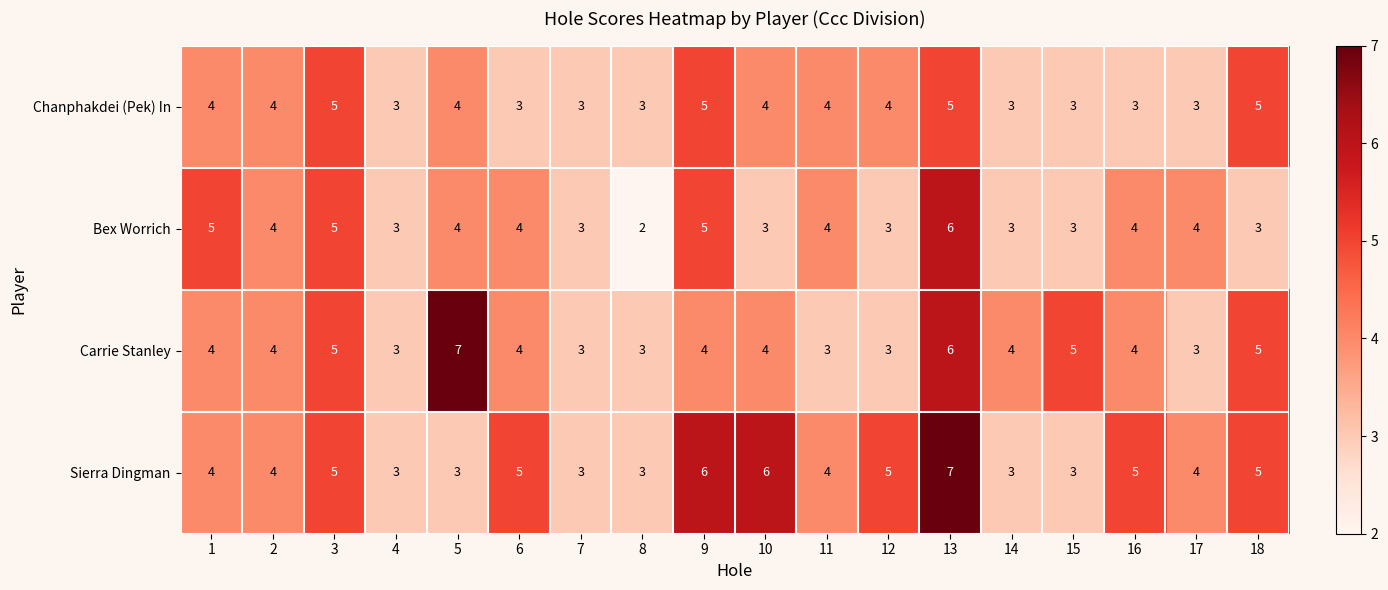

Which series has the largest total across all categories?

Sierra Dingman